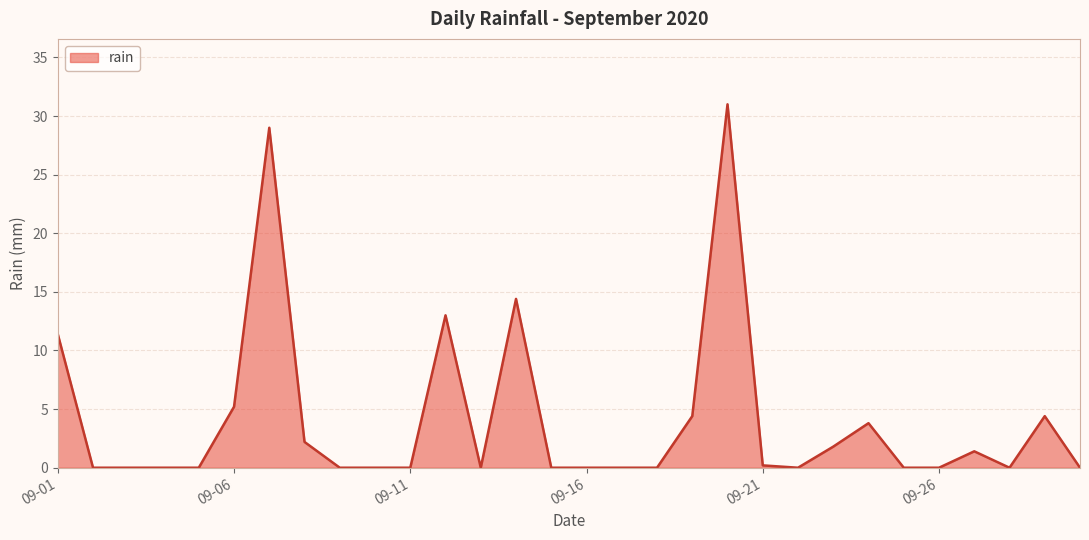

Reading right to left, what are all the values shown in this chart?

0.0	4.4	0.0	1.4	0.0	0.0	3.8	1.8	0.0	0.2	31.0	4.4	0.0	0.0	0.0	0.0	14.4	0.0	13.0	0.0	0.0	0.0	2.2	29.0	5.2	0.0	0.0	0.0	0.0	11.4